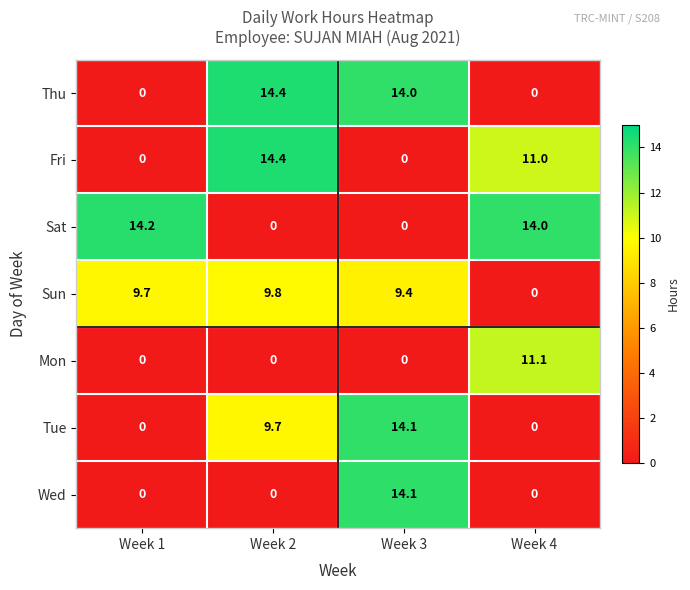

At how many categories does at least one series exceed 9?

4